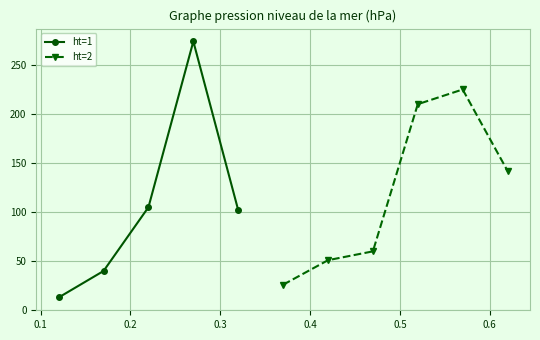

How many interior local peaks does the ht=1 series have?

1